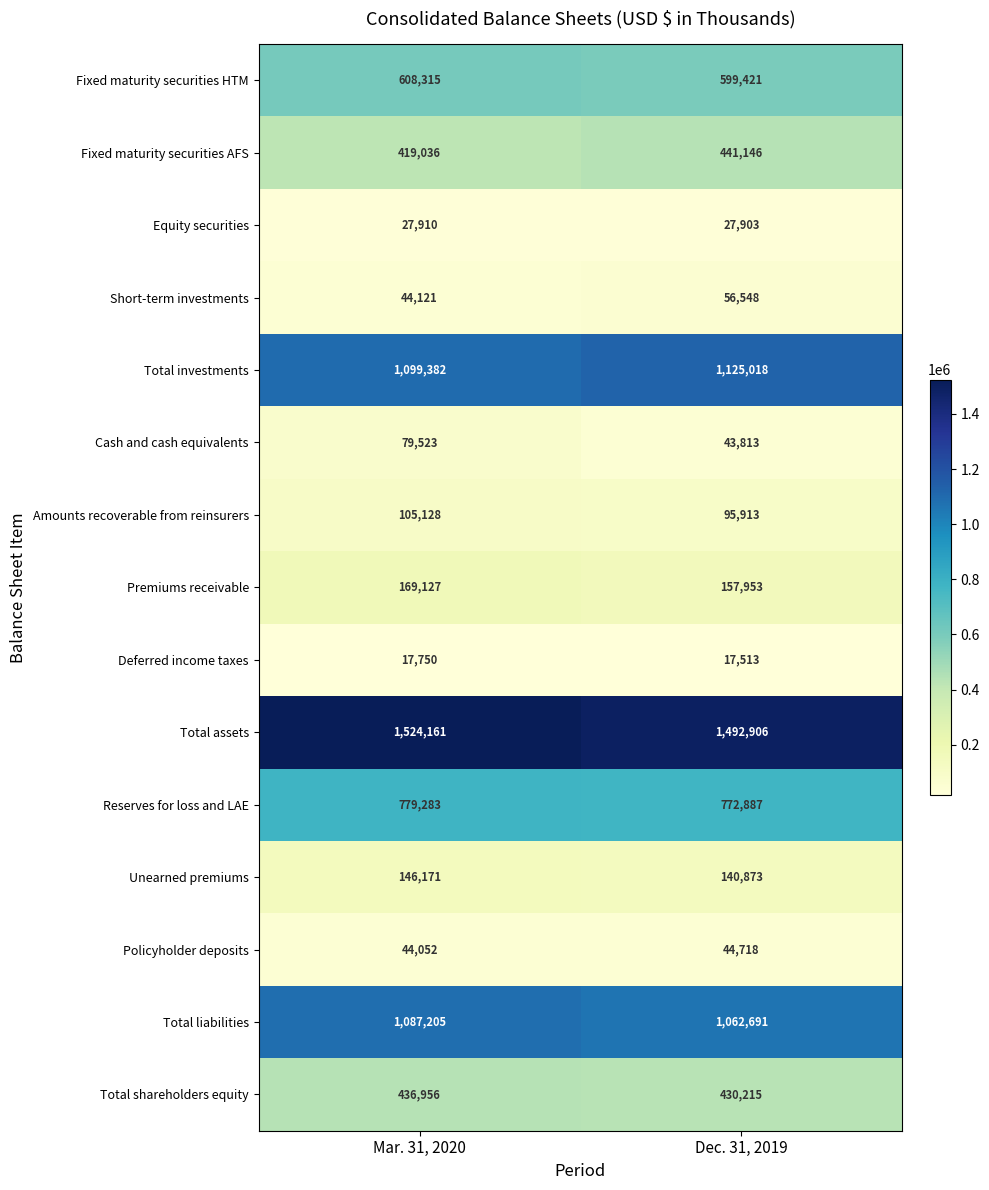

Between Mar. 31, 2020 and Dec. 31, 2019, which series saw the biggest shift?

Cash and cash equivalents